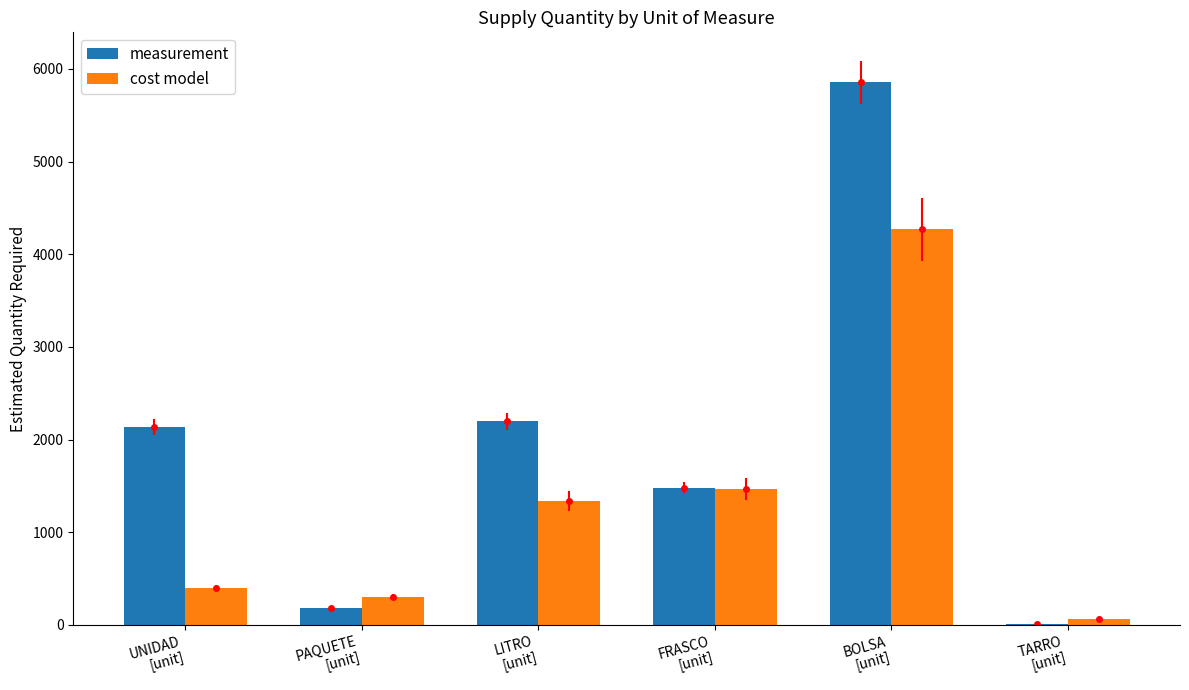

Which series has the widest spread of values?

measurement